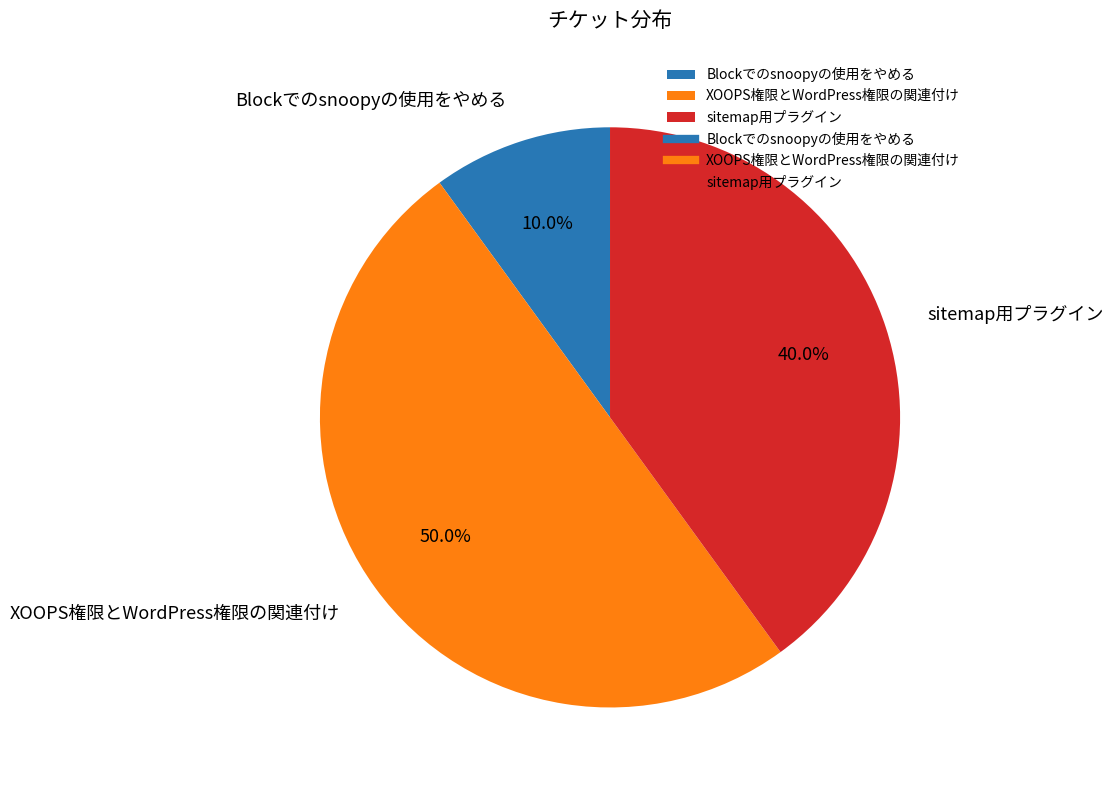

What is the smallest slice in the pie chart?

Blockでのsnoopyの使用をやめる